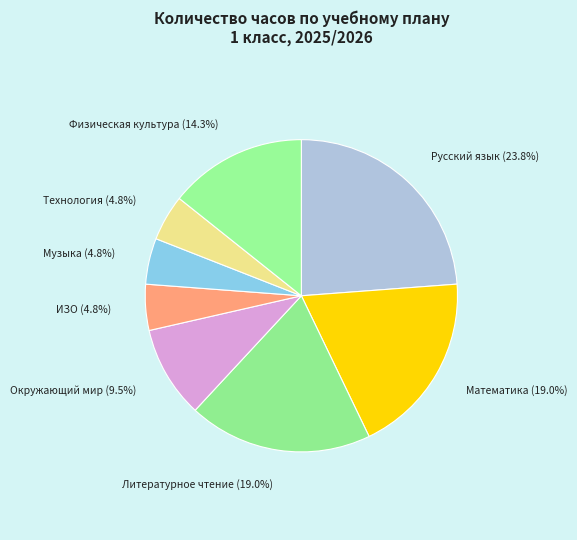

Is it true that Литературное чтение is 33% of the pie?

False